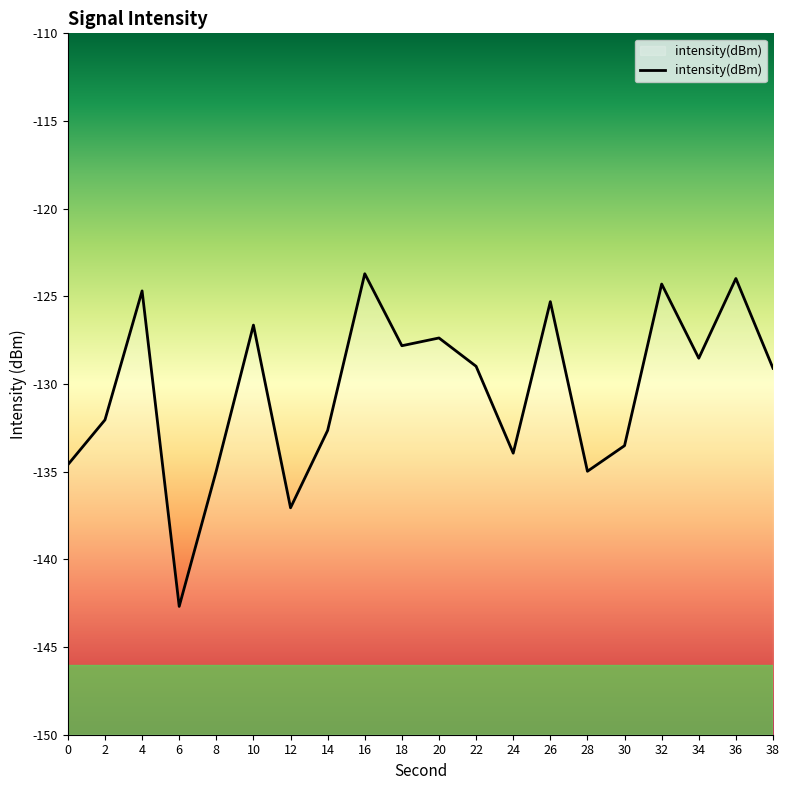

Is it true that the value at 4 is -124.7?

True